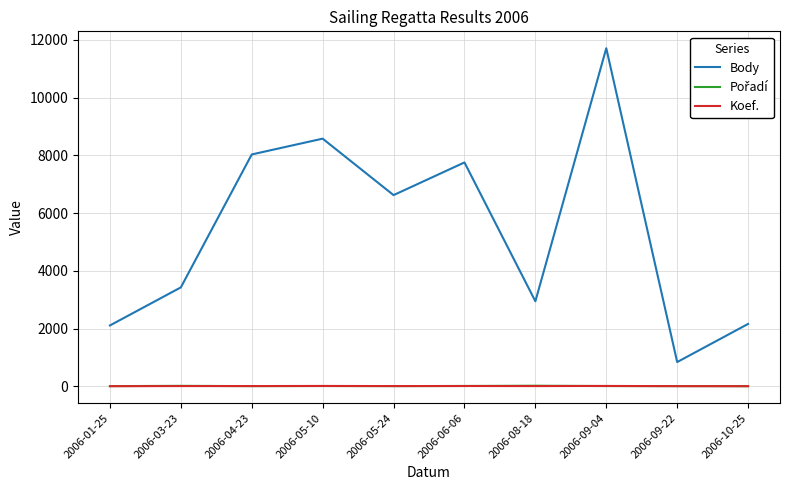

True or false: Koef. and Body intersect in this chart.

False